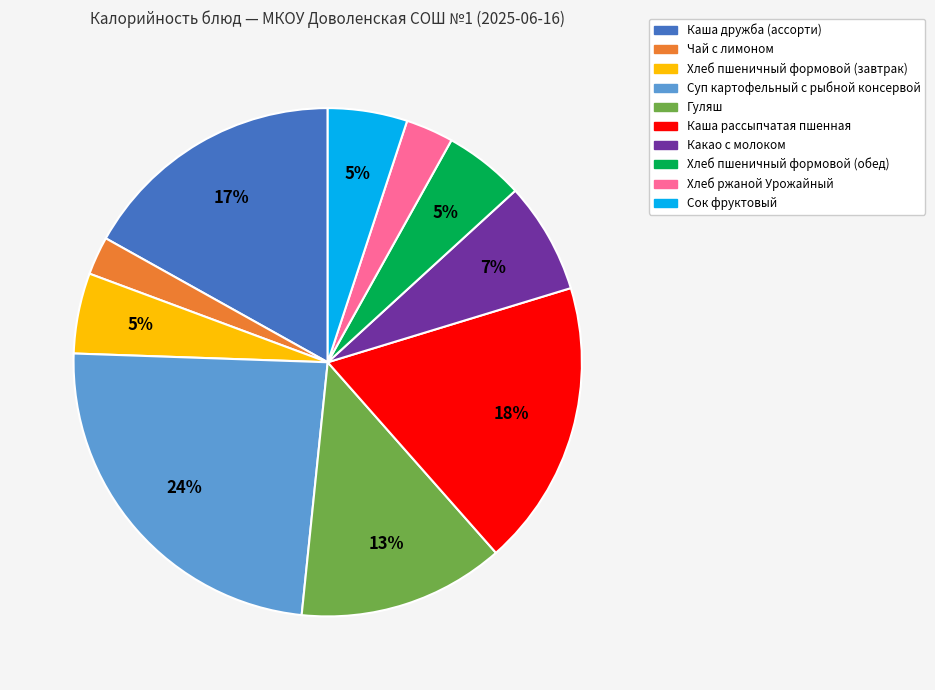

Does Каша рассыпчатая пшенная represent more than half of the total?

No